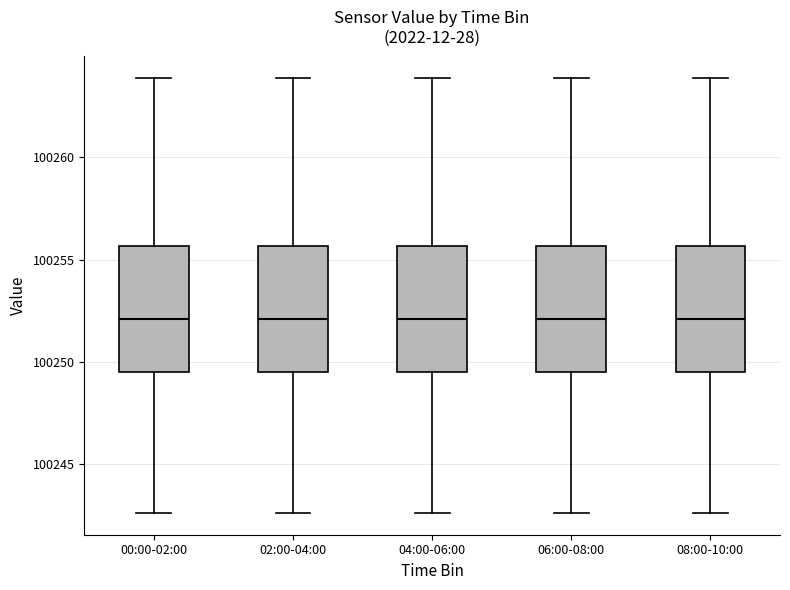

Reading left to right, read every box against the y-axis: the position of its median line, the range the box covers, and the ends of its whiskers. The values are not printed on the chart, so give them approximately, as read against the axis.

00:00-02:00: median 100252.0, box 100249.5 to 100255.5, whiskers 100242.5 to 100264.0
02:00-04:00: median 100252.0, box 100249.5 to 100255.5, whiskers 100242.5 to 100264.0
04:00-06:00: median 100252.0, box 100249.5 to 100255.5, whiskers 100242.5 to 100264.0
06:00-08:00: median 100252.0, box 100249.5 to 100255.5, whiskers 100242.5 to 100264.0
08:00-10:00: median 100252.0, box 100249.5 to 100255.5, whiskers 100242.5 to 100264.0